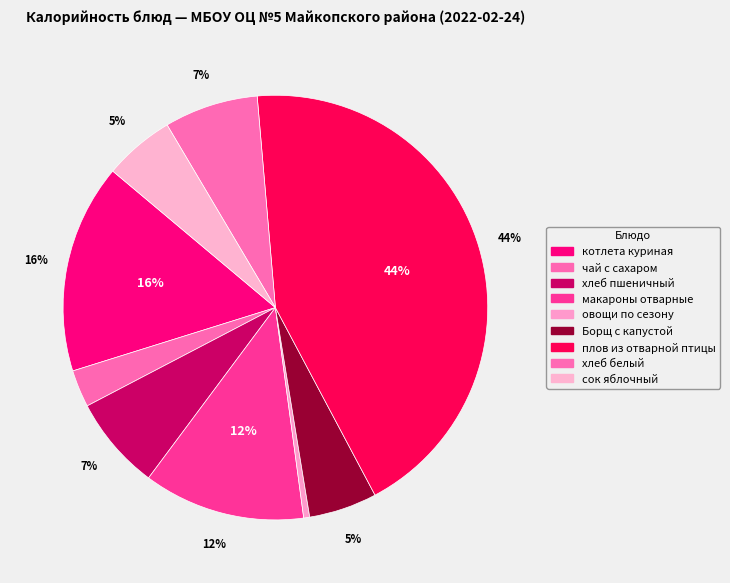

Does хлеб белый represent more than half of the total?

No